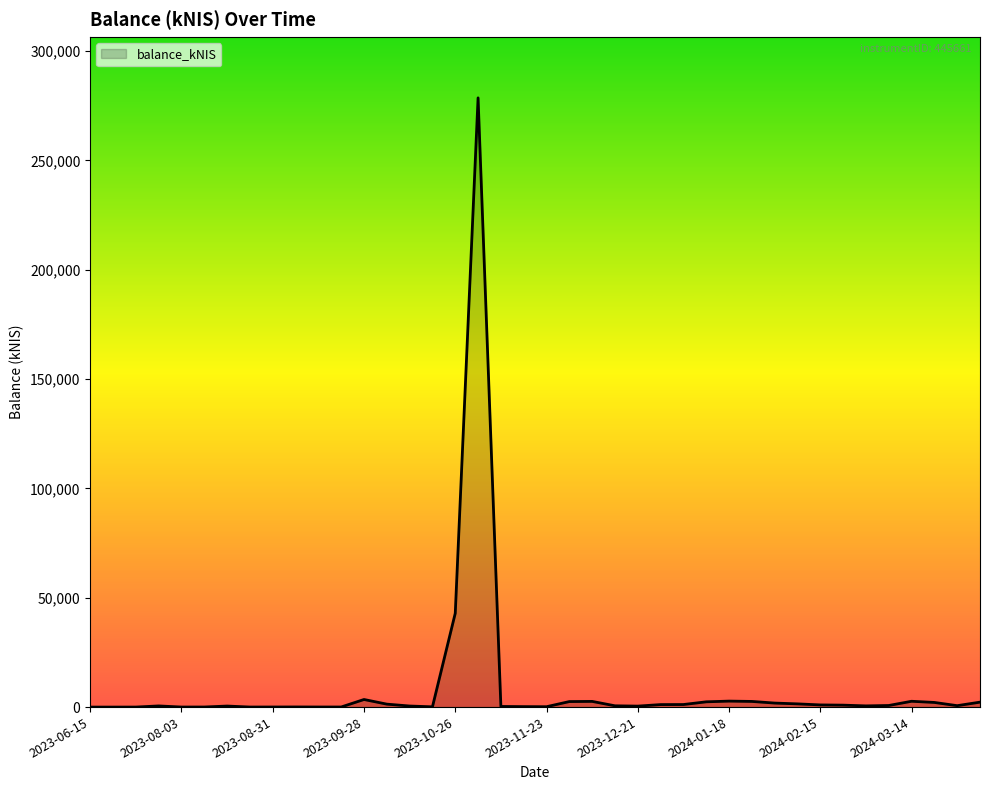

What is the greatest value displayed?

278575.0